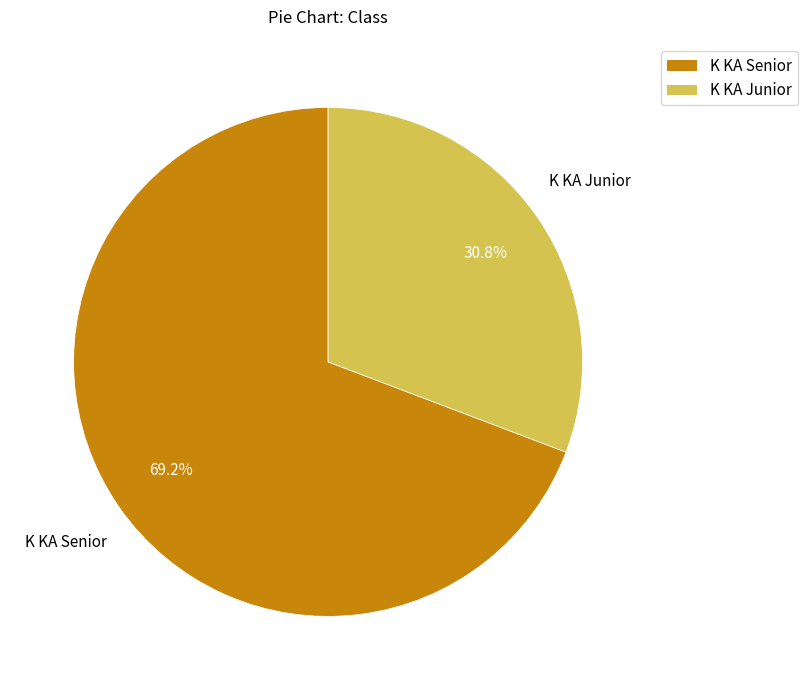

Is K KA Senior the majority of the pie?

Yes